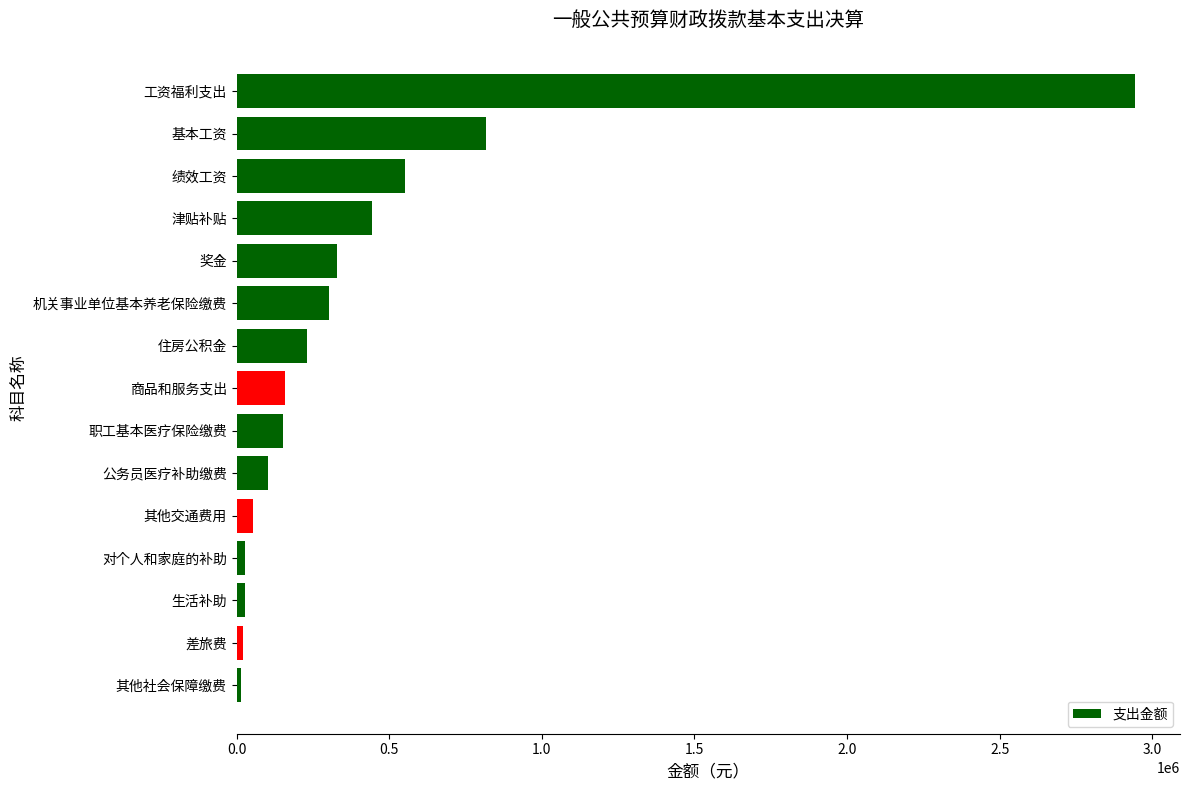

True or false: the data shows 232144.0 at 住房公积金.

True